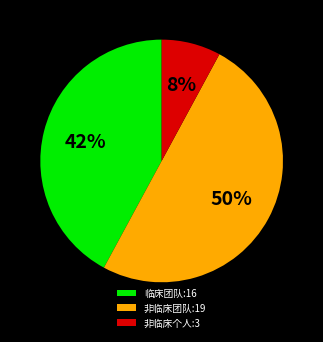

True or false: 临床团队:16 accounts for 53% of the total.

False